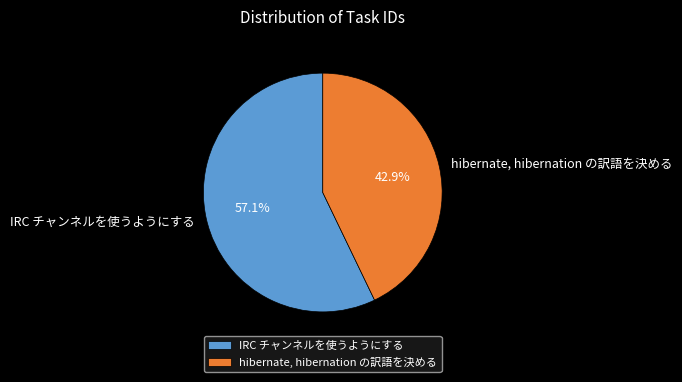

Approximately how many times larger is the value at IRC チャンネルを使うようにする compared to hibernate, hibernation の訳語を決める?

1.3